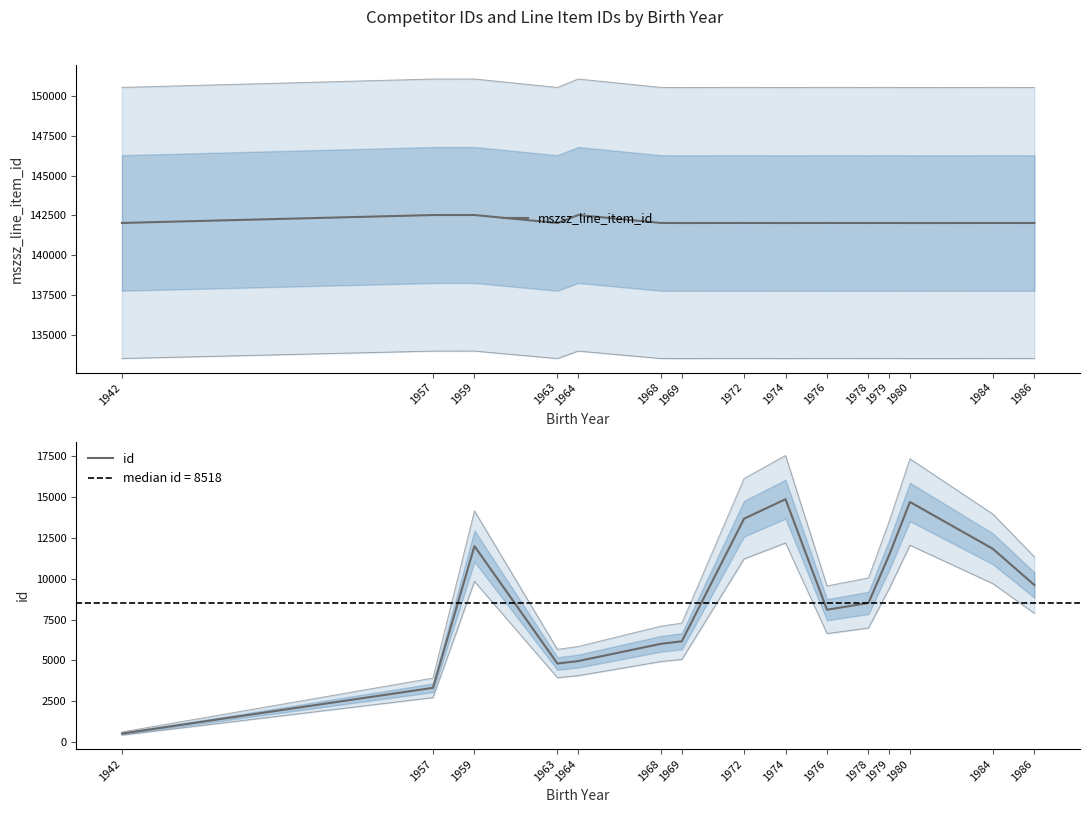

True or false: id and mszsz_line_item_id cross at least once.

False